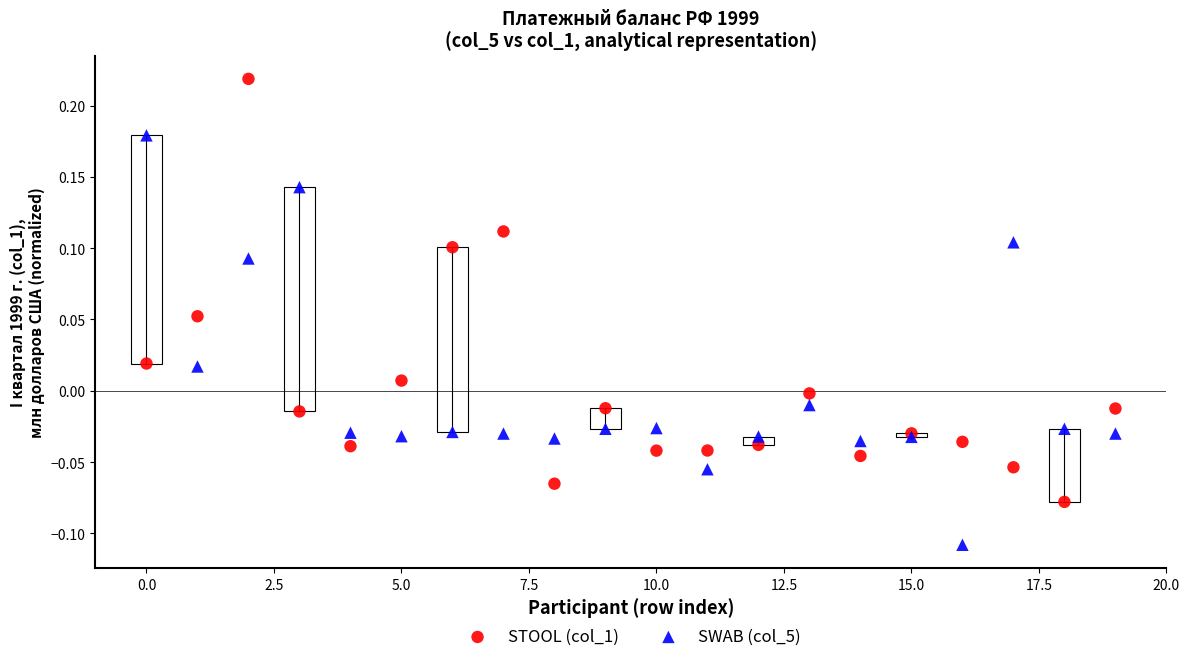

Which series has the widest spread of Y values?

STOOL (col_1)